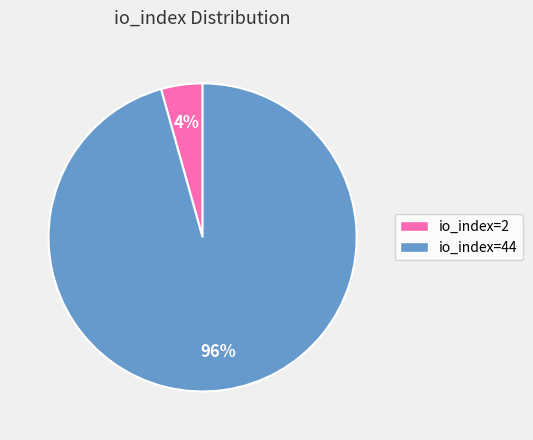

To the nearest percent, what is the combined percentage of io_index=2 and io_index=44?

100%